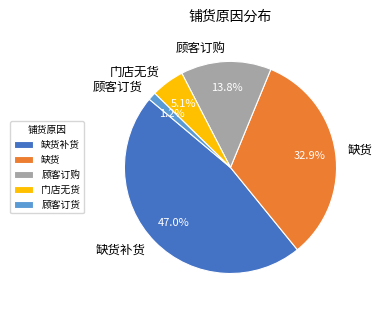

Approximately how many times larger is the value at 门店无货 compared to 顾客订购?

0.4